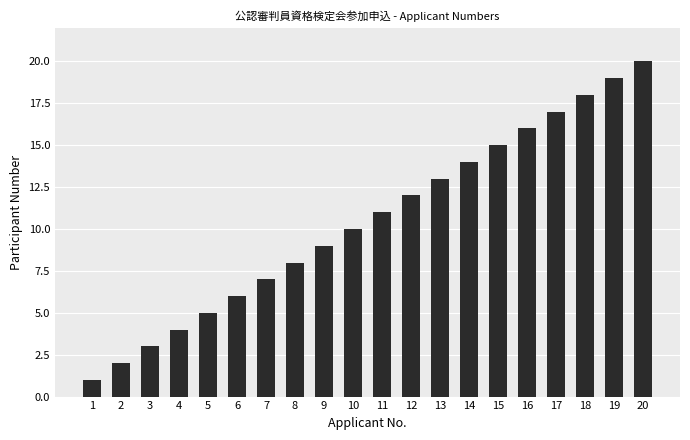

What is the sum of all values?

210